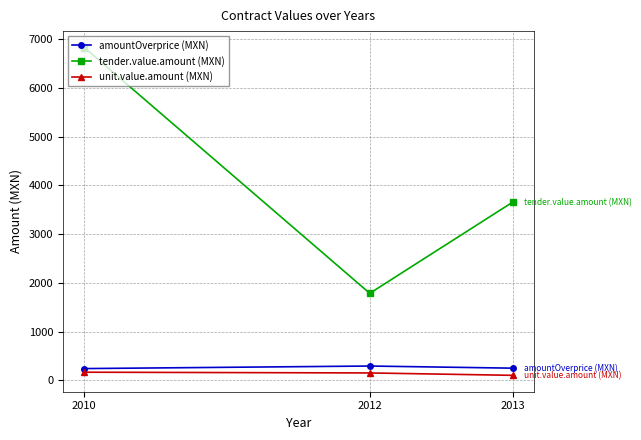

What is the lowest value of the unit.value.amount (MXN) series?

105.0